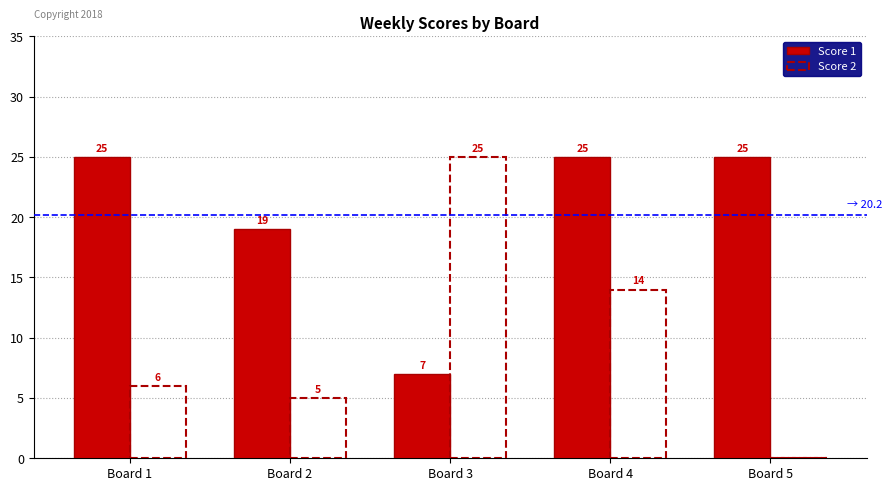

What is the value of the Score 1 bar at the 5th from the left?

25